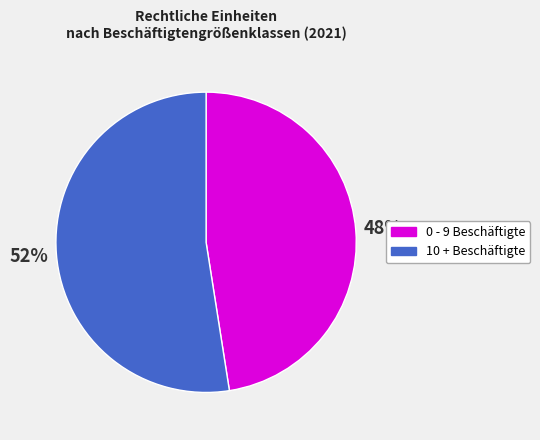

To the nearest percent, what is the combined percentage of 0 - 9 Beschäftigte and 10 + Beschäftigte?

100%